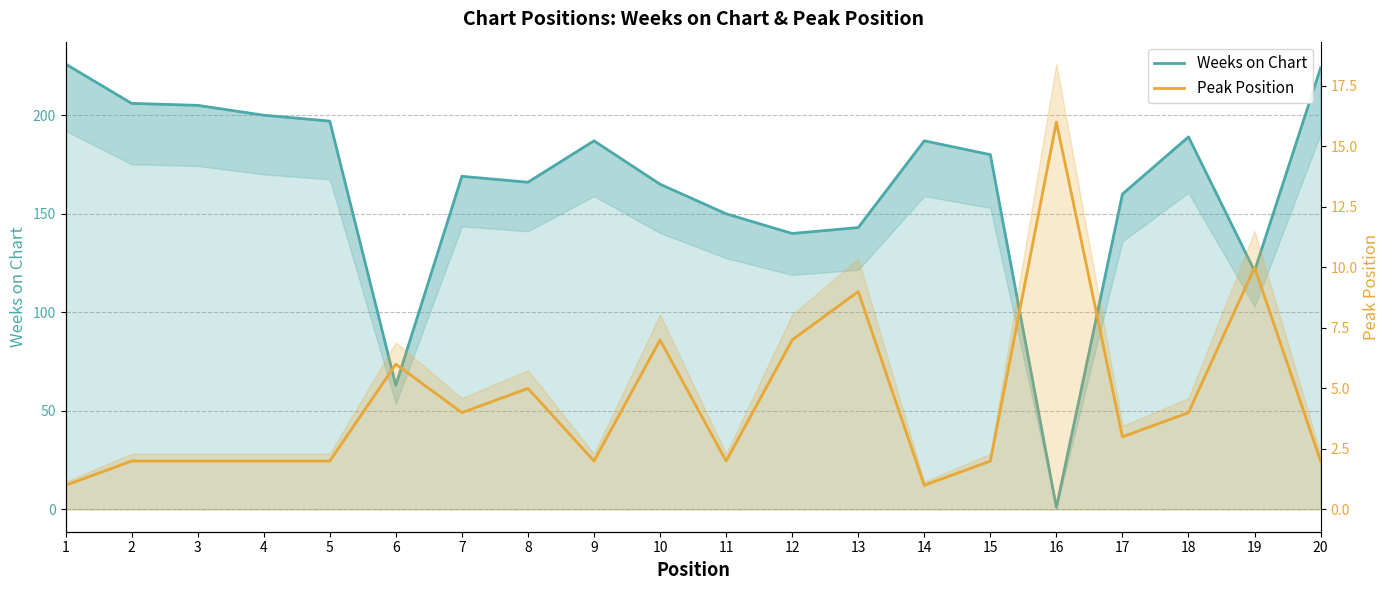

Reading right to left, list all the values displayed in this chart.

Weeks on Chart: 20=224	19=121	18=189	17=160	16=1	15=180	14=187	13=143	12=140	11=150	10=165	9=187	8=166	7=169	6=63	5=197	4=200	3=205	2=206	1=226
Peak Position: 20=2	19=10	18=4	17=3	16=16	15=2	14=1	13=9	12=7	11=2	10=7	9=2	8=5	7=4	6=6	5=2	4=2	3=2	2=2	1=1